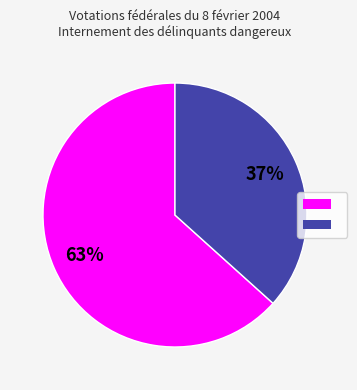

To the nearest percent, what is the average slice percentage?

50%